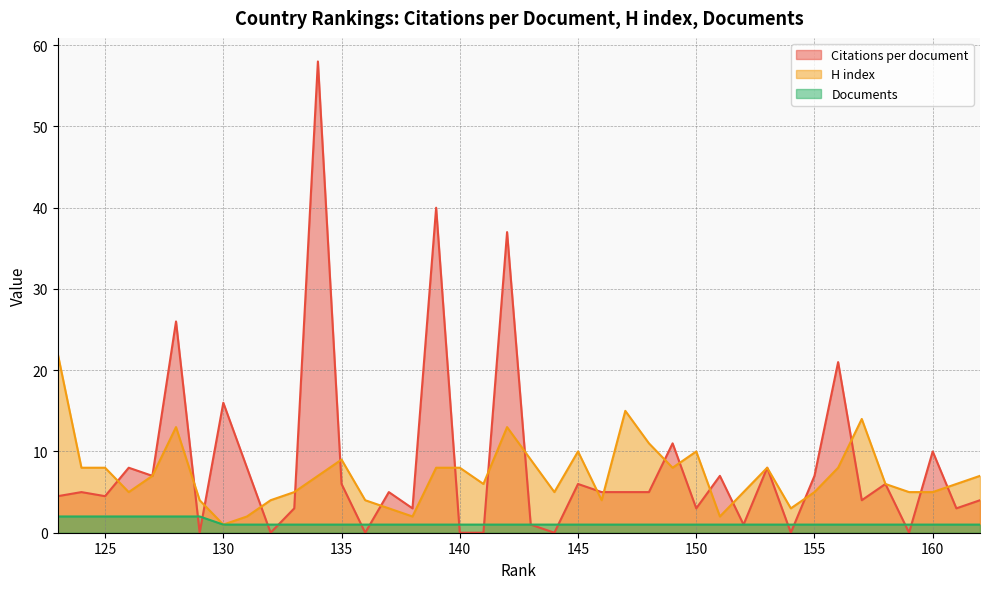

Does the chart have visible grid lines?

Yes